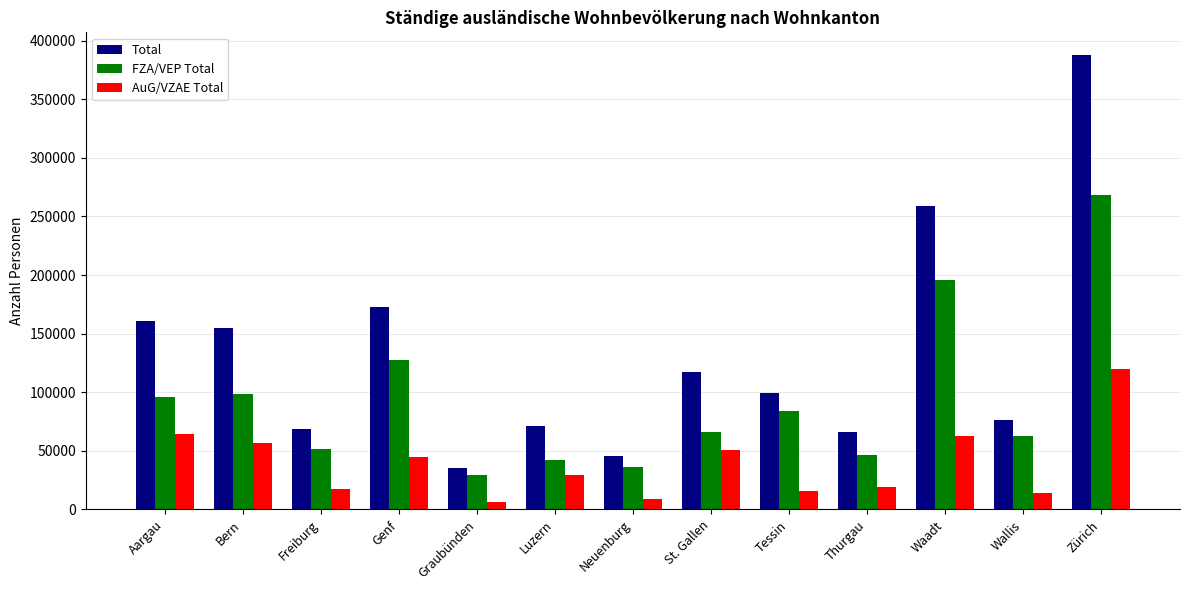

How many bars are there in total?

39